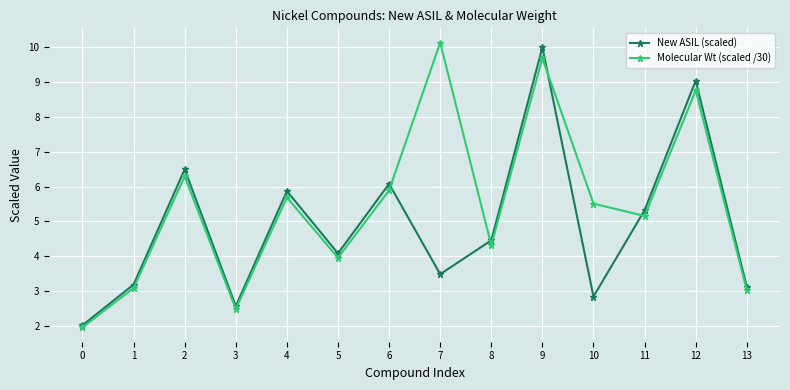

What is the lowest value of the Molecular Wt (scaled /30) series?

2.0